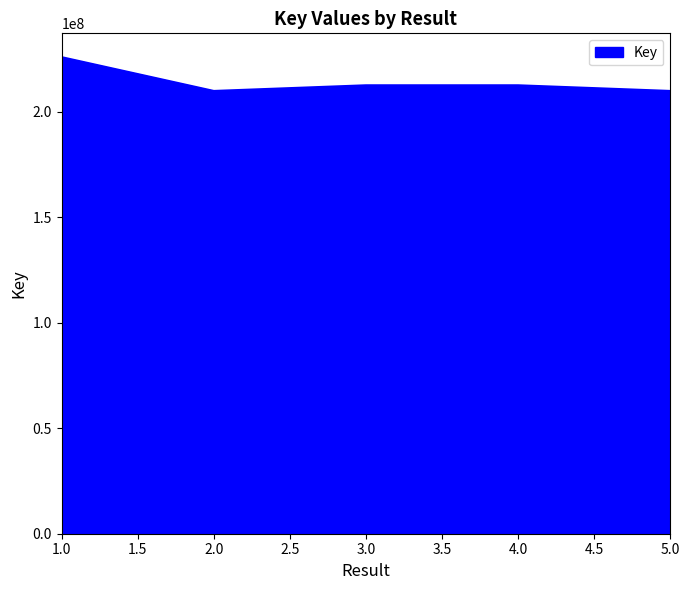

How many categories are shown in the chart?

5